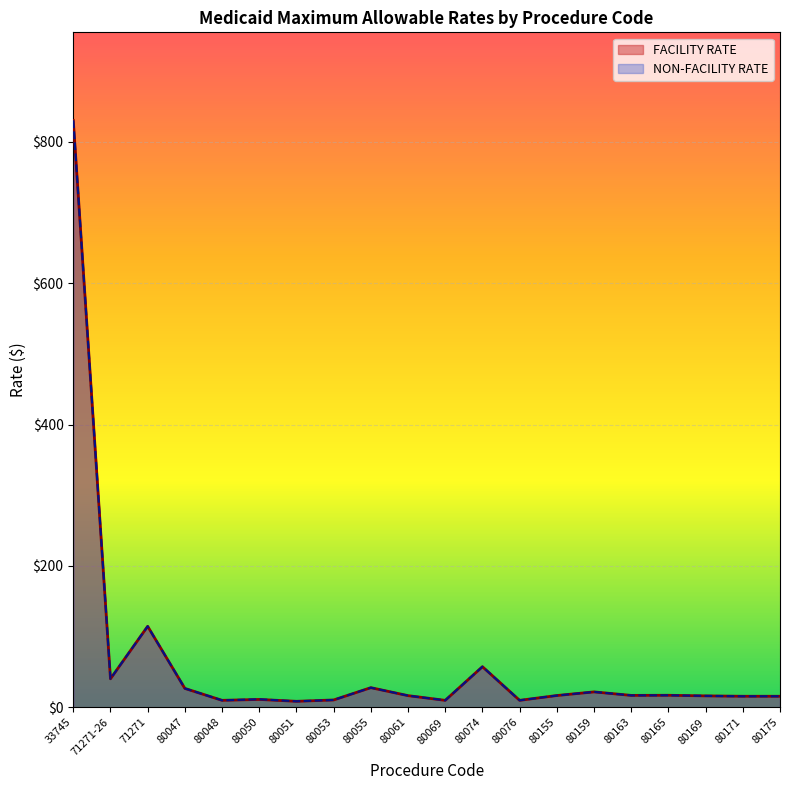

How many lines are shown in the chart?

2